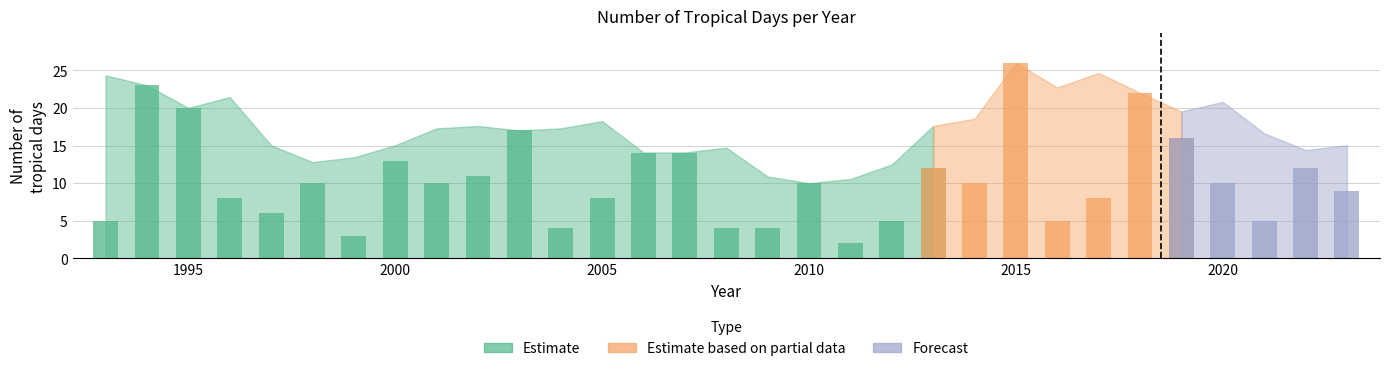

List the labels in order of value, largest first.

2015, 1994, 2018, 1995, 2003, 2019, 2006, 2007, 2000, 2013, 2022, 2002, 1998, 2001, 2010, 2014, 2020, 2023, 1996, 2005, 2017, 1997, 1993, 2012, 2016, 2021, 2004, 2008, 2009, 1999, 2011